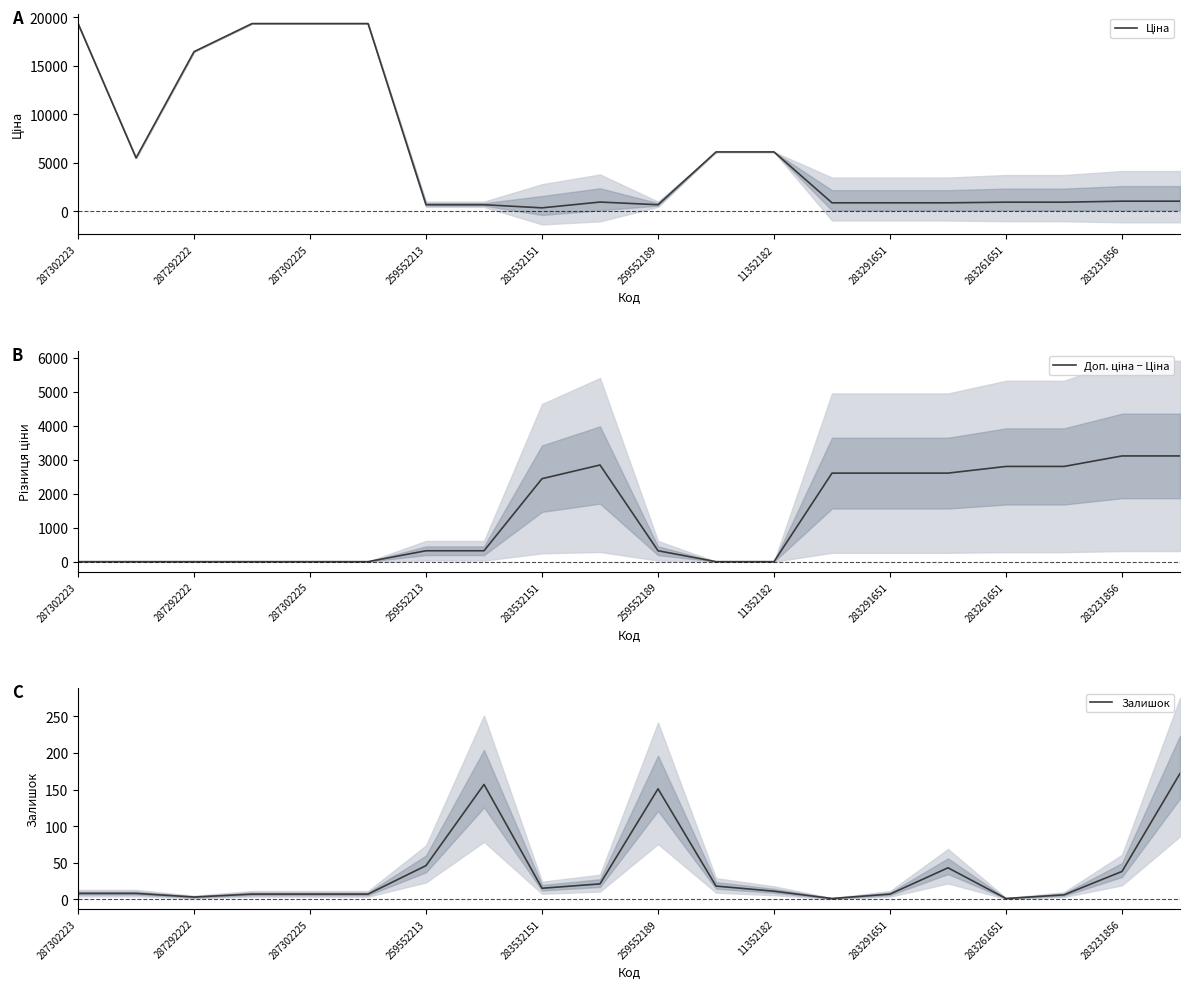

What is the difference between the maximum and minimum values in the Ціна series?

18994.4